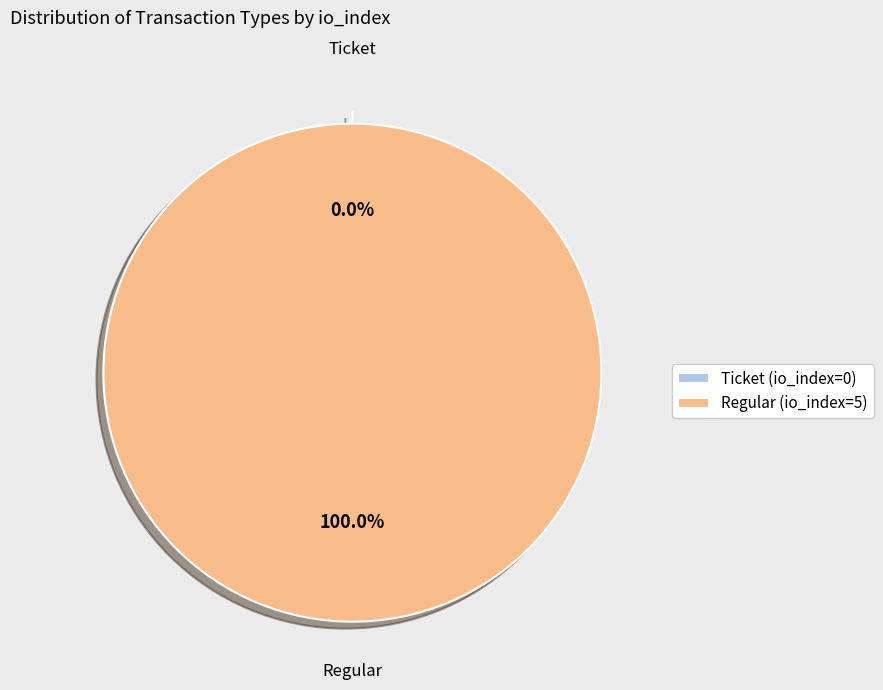

What percentage is the Regular (io_index=5) slice, to the nearest percent?

100%